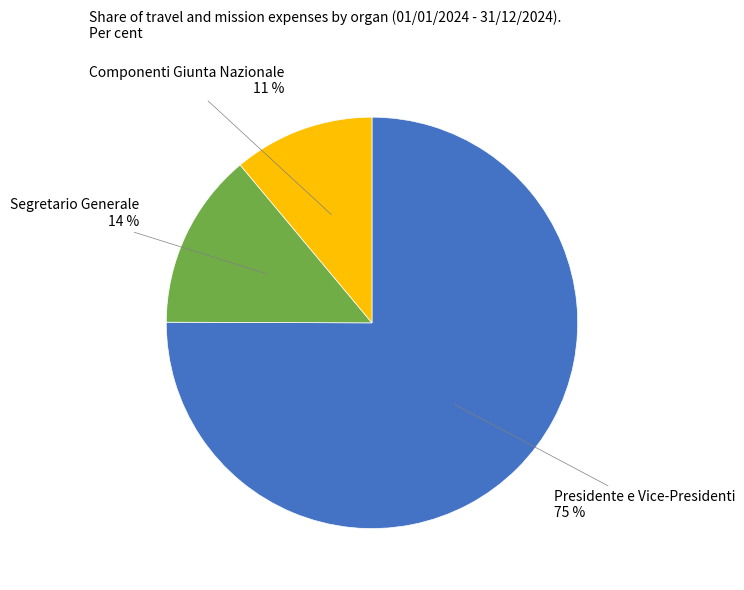

To the nearest percent, what is the difference between the largest and smallest slice percentages?

64%